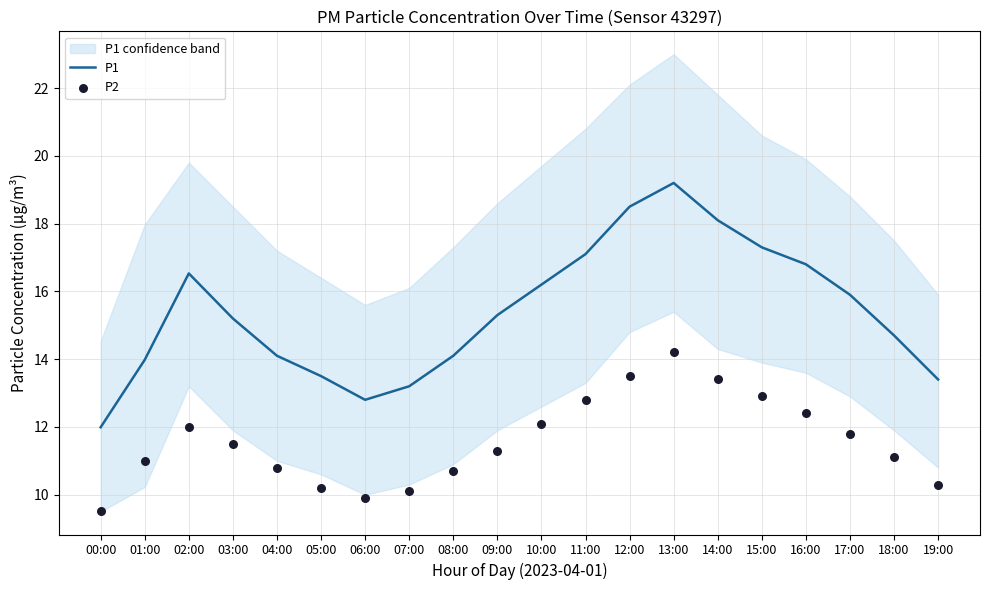

Which series contains the lowest Y value?

P2